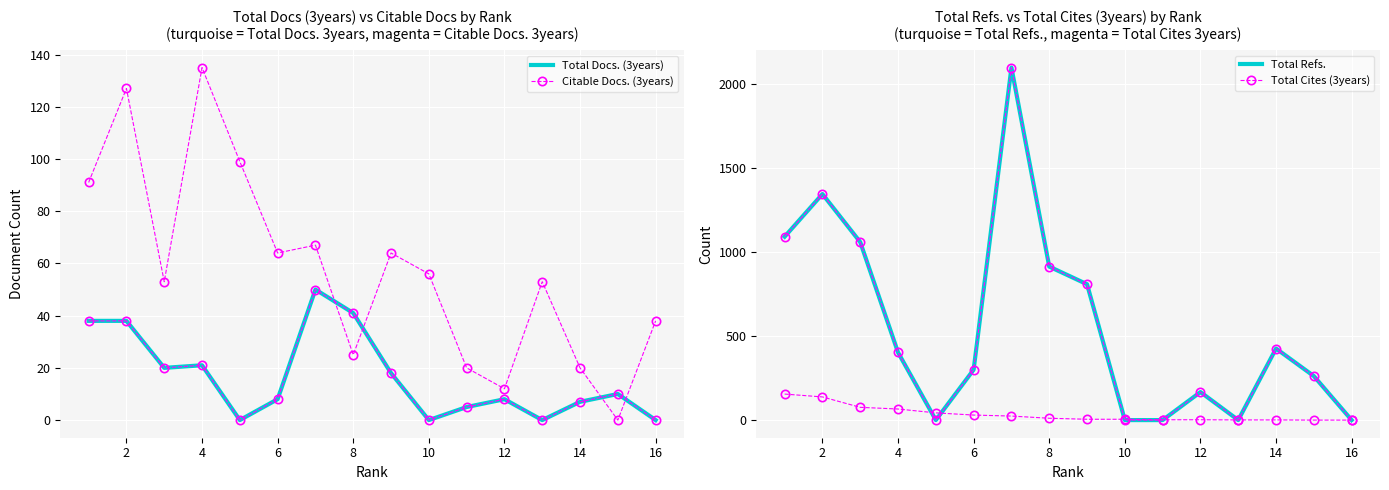

What are all the series names shown in the legend?

Total Docs. (3years), Citable Docs. (3years), Total Refs., Total Cites (3years)